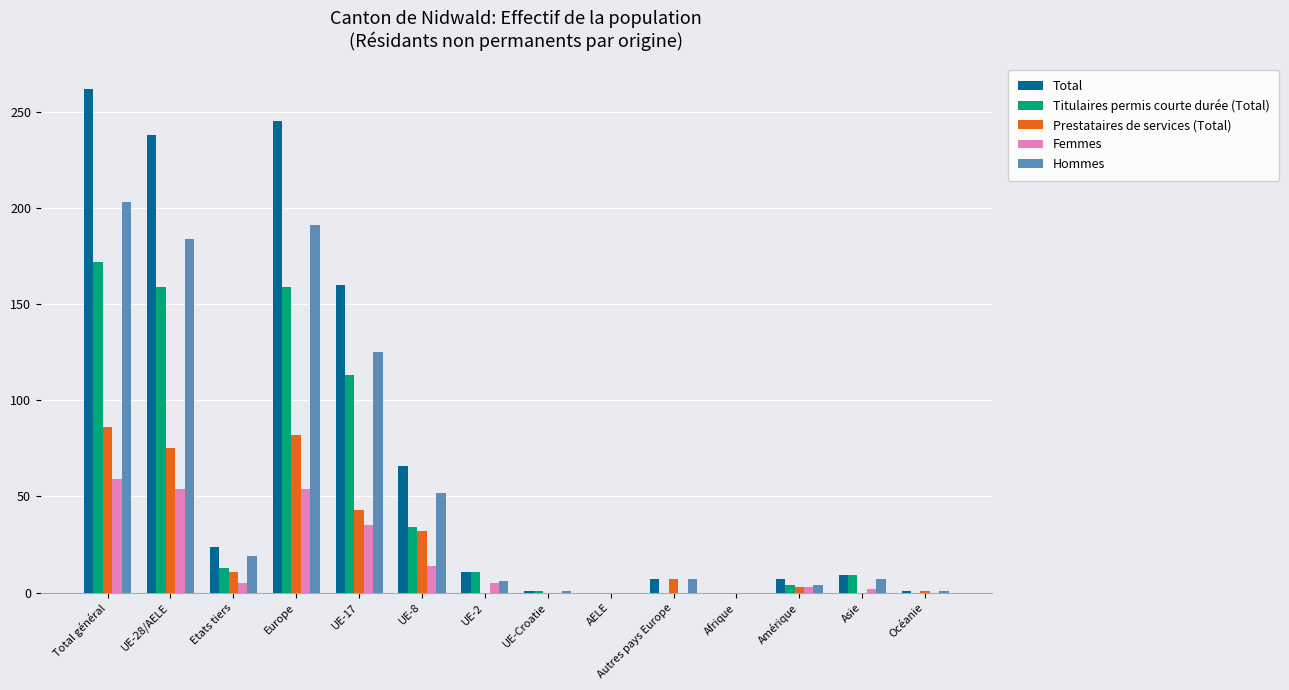

What is the sum of all Titulaires permis courte durée (Total) values?

675